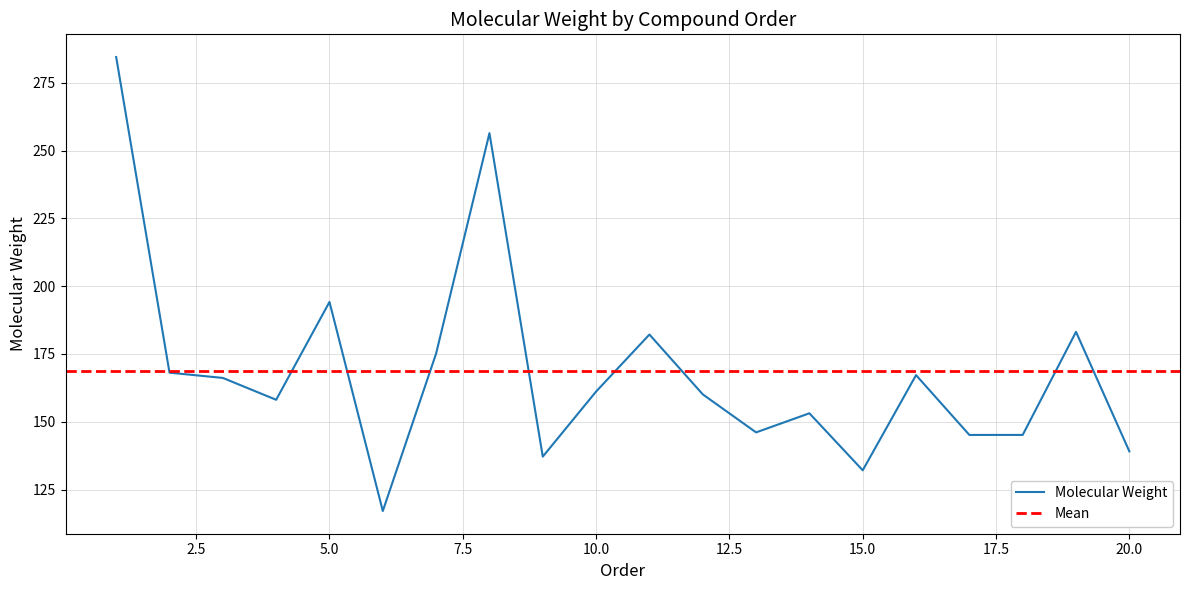

Where is the data nearest to the value 200?

5